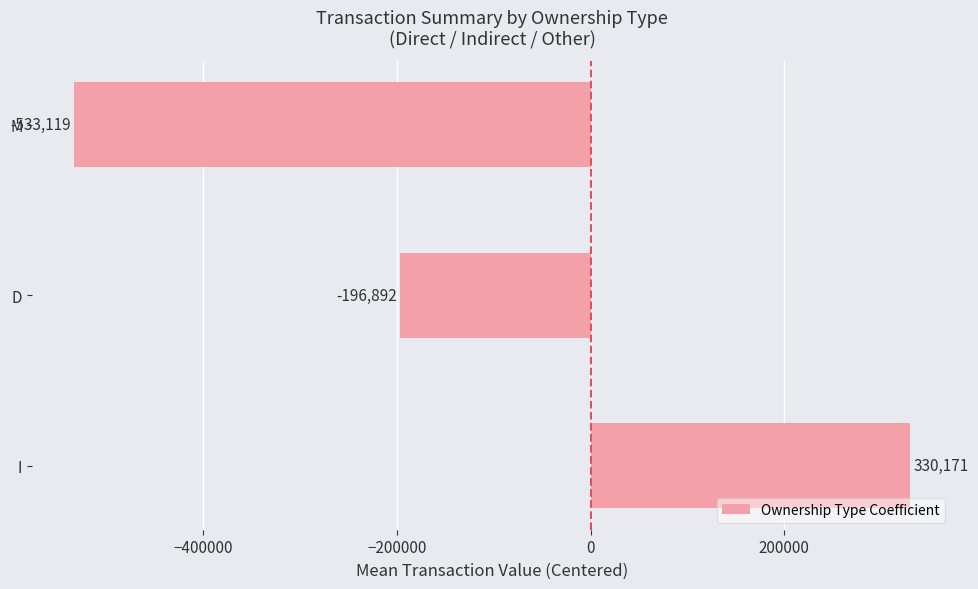

At which category does the chart reach its peak across all series?

I